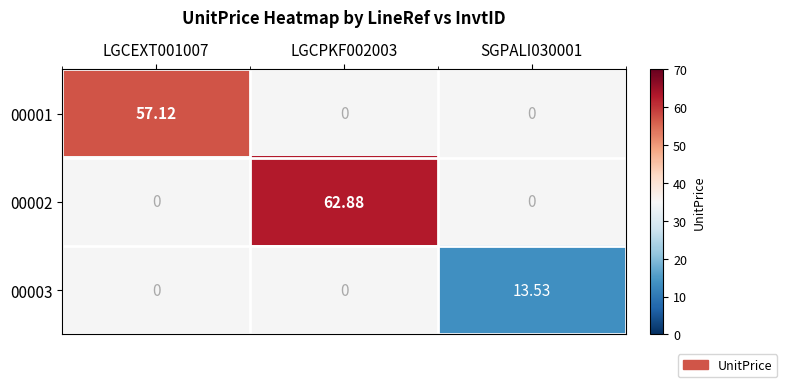

Which category has the highest value across all series?

LGCPKF002003